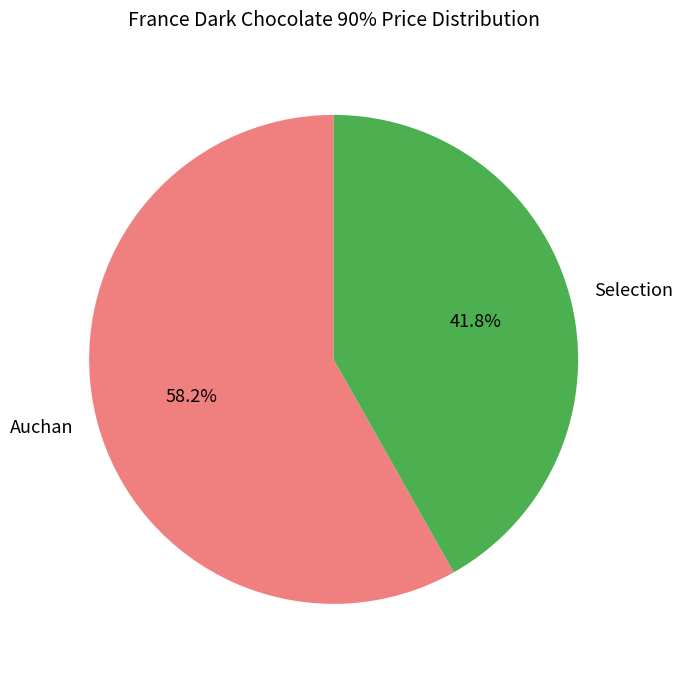

To the nearest percent, what is the difference between the Auchan and Selection slice percentages?

16%